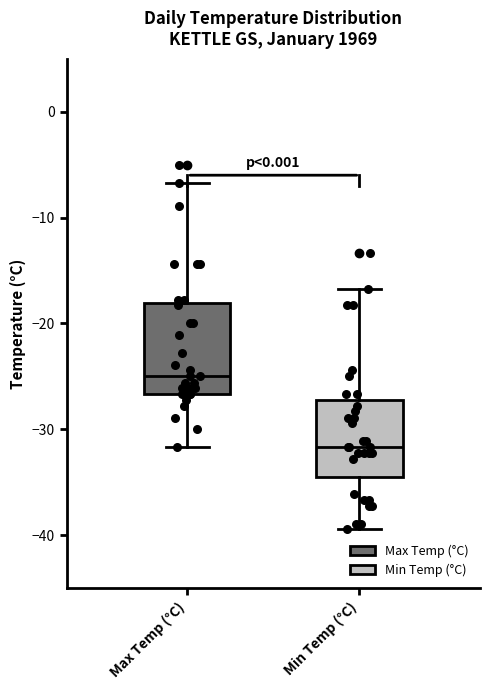

Reading left to right, read every box against the y-axis: the position of its median line, the range the box covers, and the ends of its whiskers. The values are not printed on the chart, so give them approximately, as read against the axis.

Max Temp (°C): median -25, box -27 to -18, whiskers -32 to -7
Min Temp (°C): median -32, box -34 to -27, whiskers -39 to -17